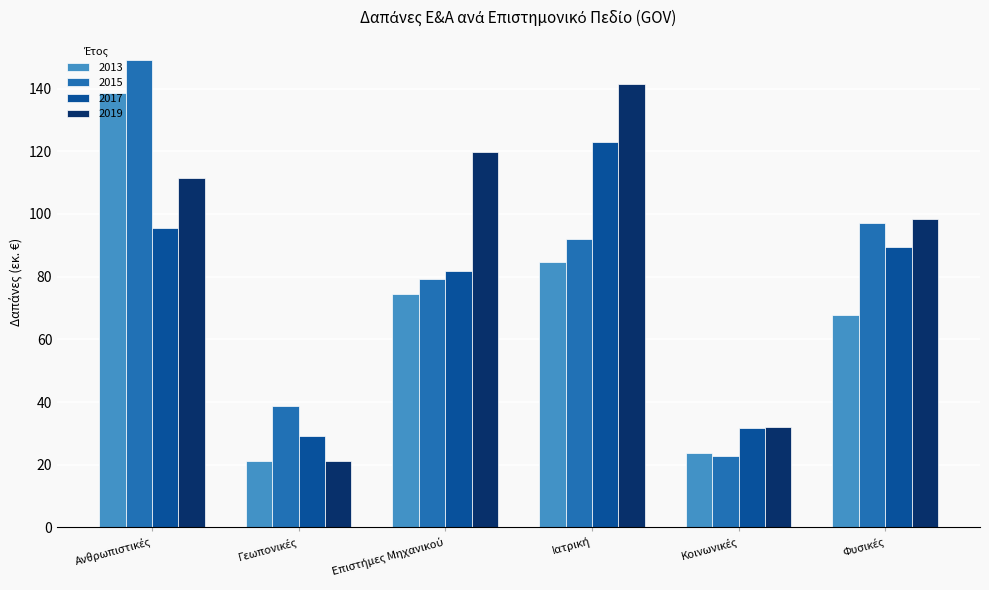

Which series has the largest total across all categories?

2019